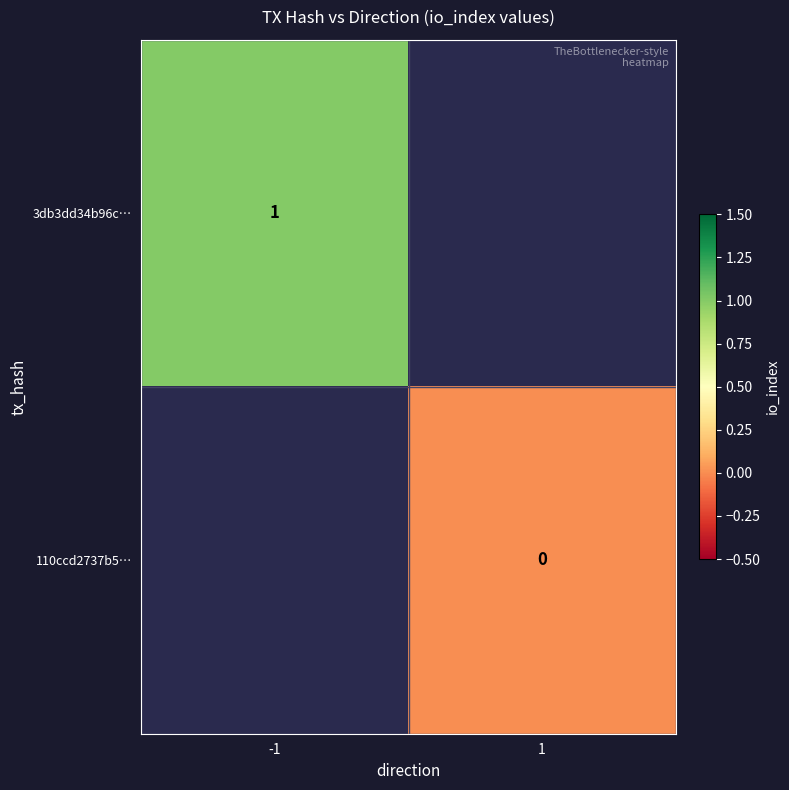

True or false: 3db3dd34b96c… has a value of 2 at -1.

False